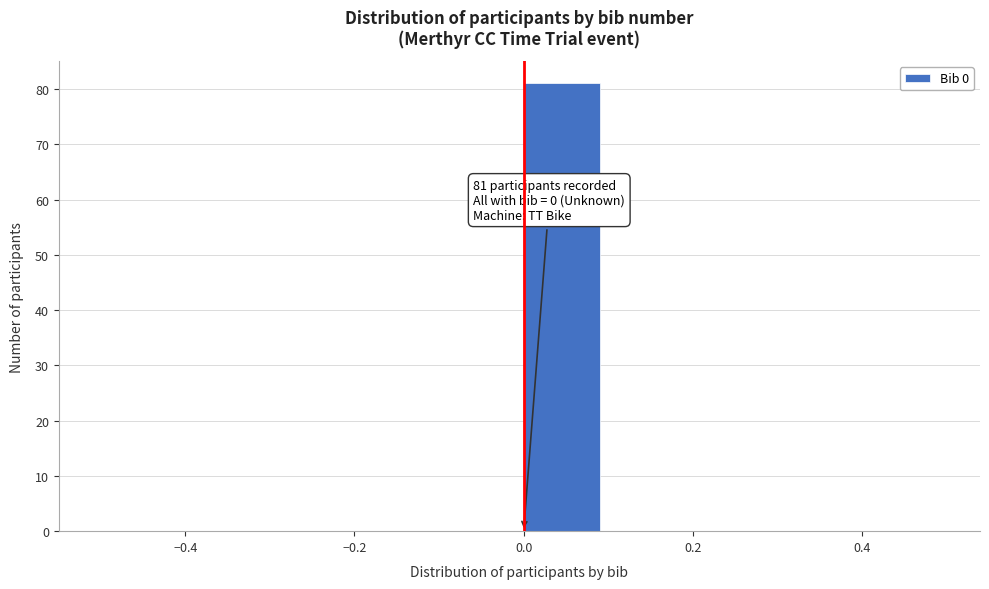

Which range on the x-axis has the tallest bar?

0.0 to 0.1